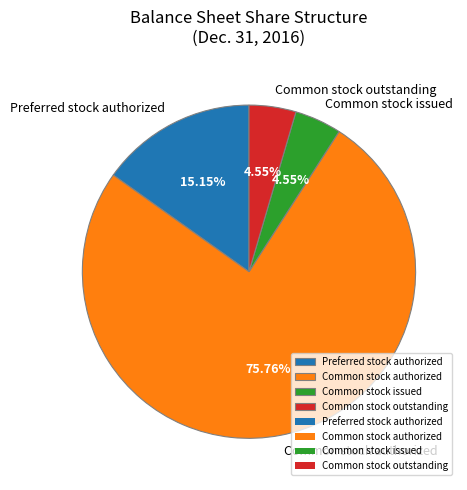

What is the total percentage of Common stock issued and Preferred stock authorized?

19.7%